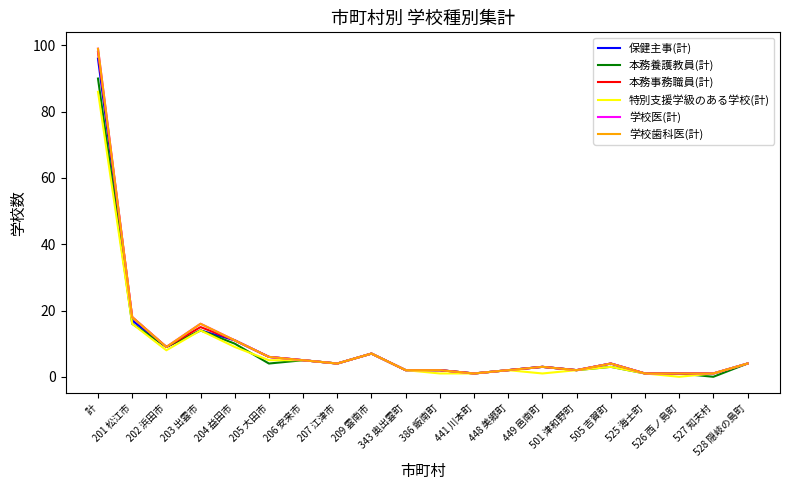

What is the total value across all series at 207 江津市?

24